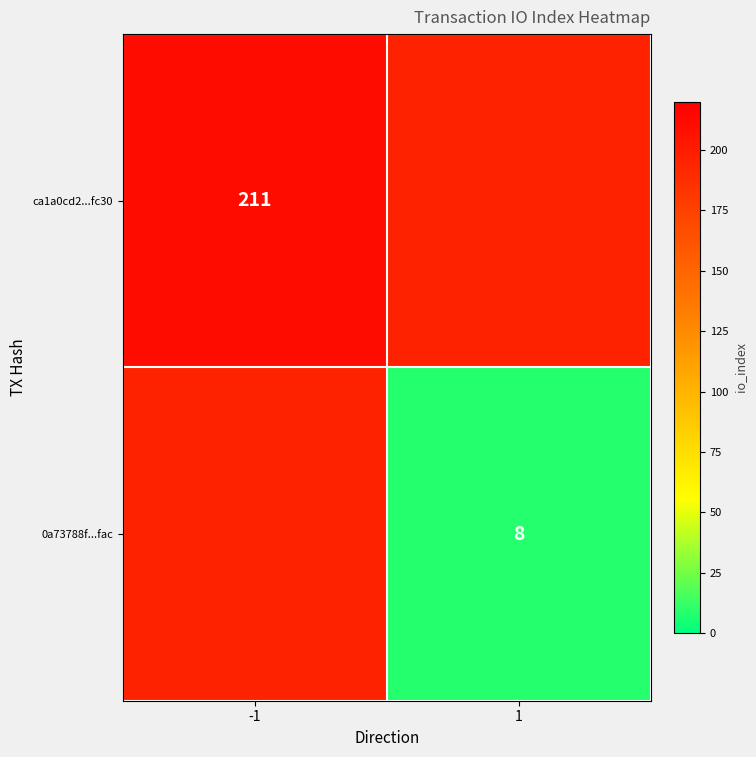

The value of ca1a0cd2...fc30 at -1 is 288. True or false?

False